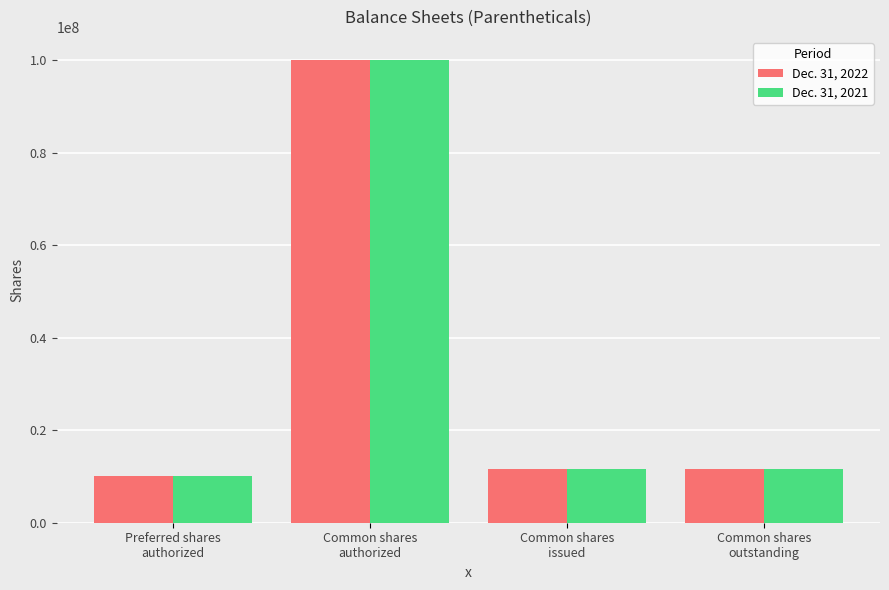

What is the difference between the Dec. 31, 2022 values at Common shares
authorized and Common shares
issued?

88285716